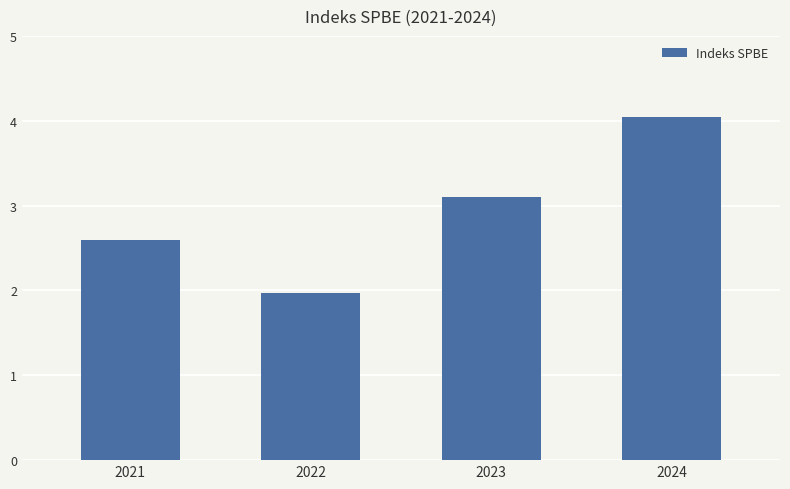

What is the value of the 3rd bar from the left?

3.1